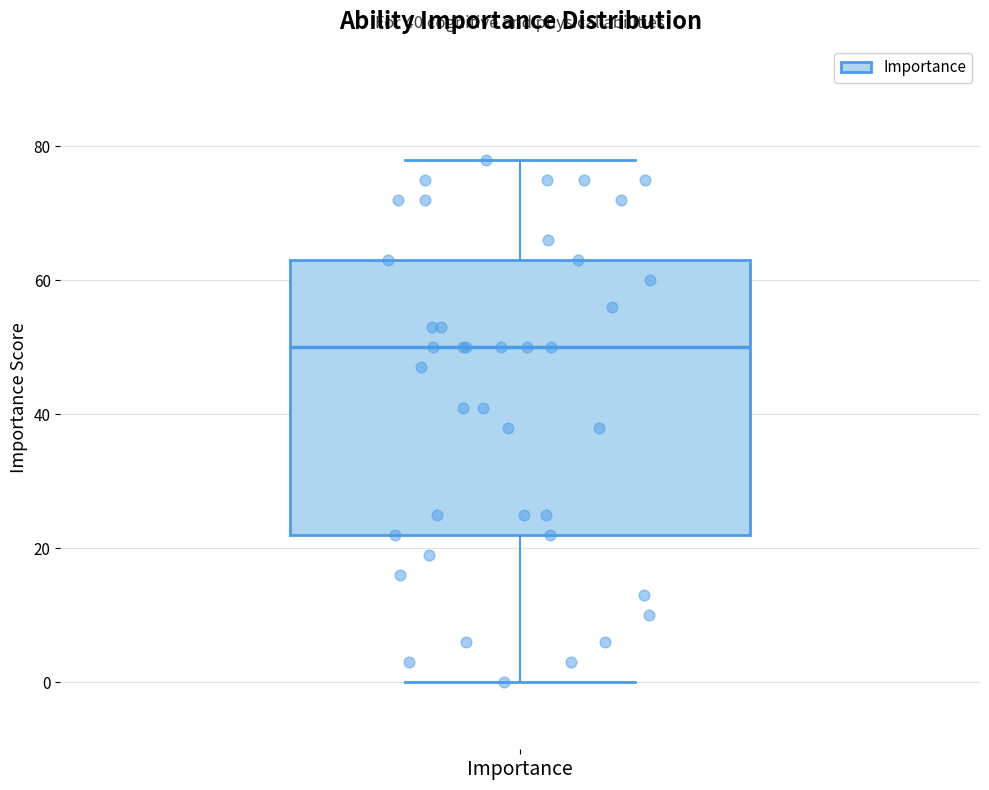

Where does the upper whisker of the box for Importance end on the y-axis? The values are not printed on the chart, so give them approximately, as read against the axis.

78